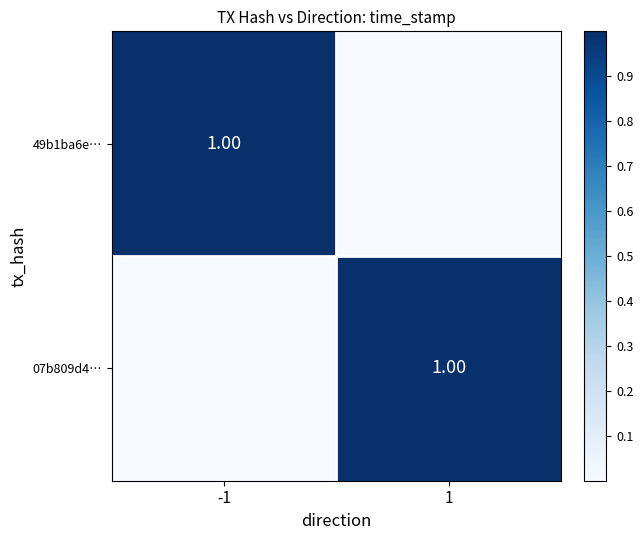

What is the difference between the highest and lowest values at -1?

1